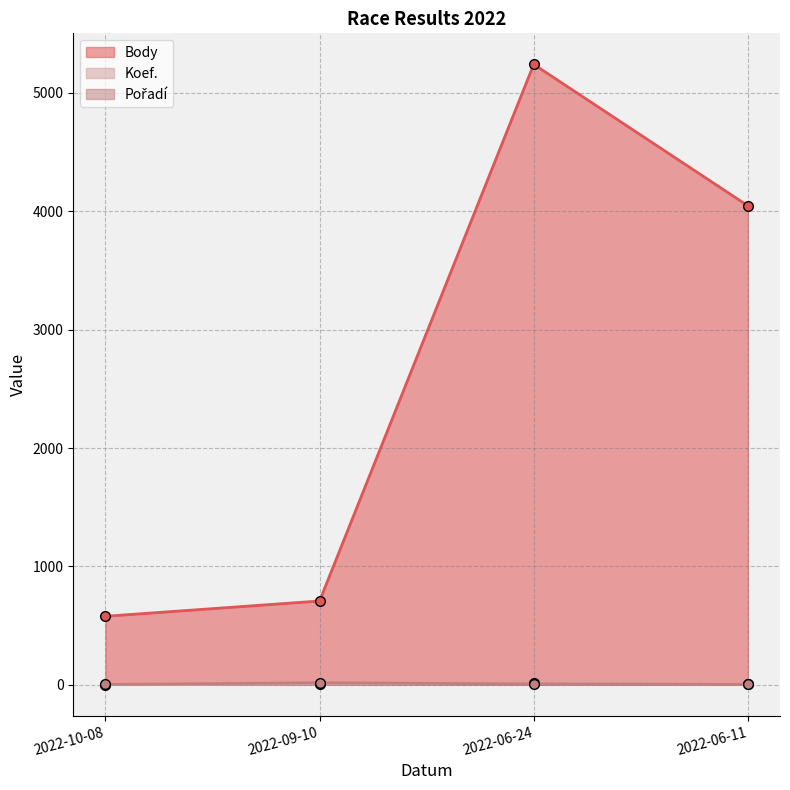

At which label does Pořadí reach its peak?

2022-09-10